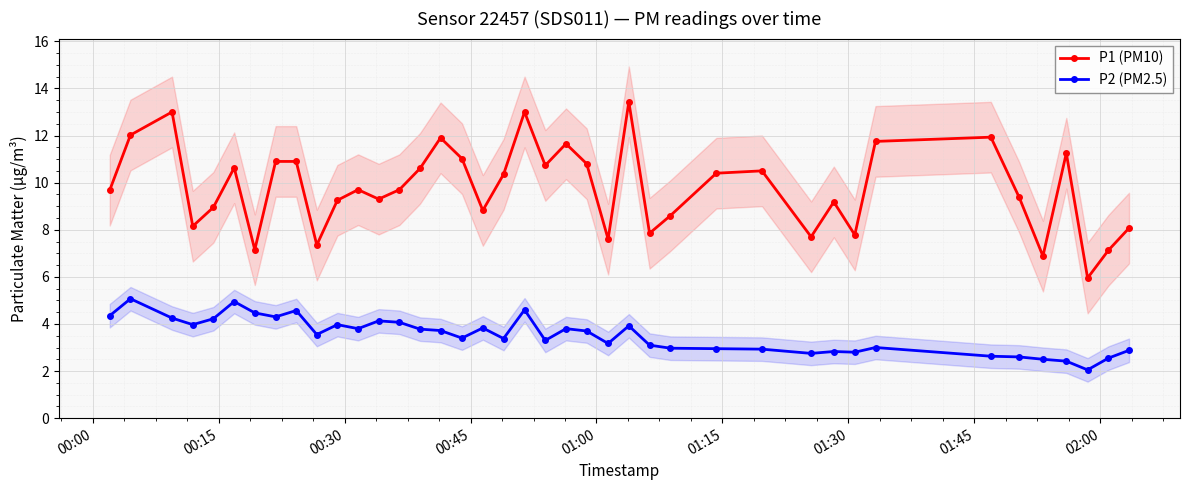

Does the chart display data point markers on the line(s)?

Yes